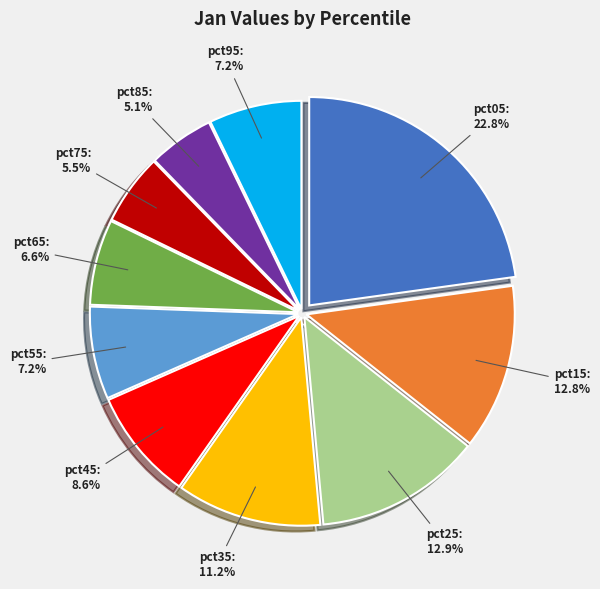

Does pct35 represent more than half of the total?

No